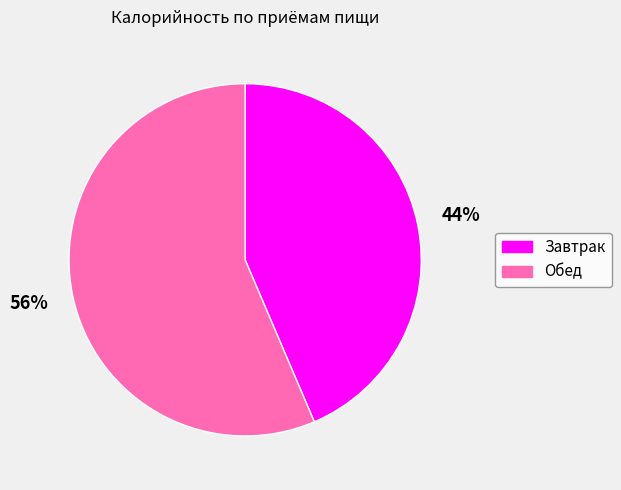

Rank the categories by value from lowest to highest.

Завтрак, Обед